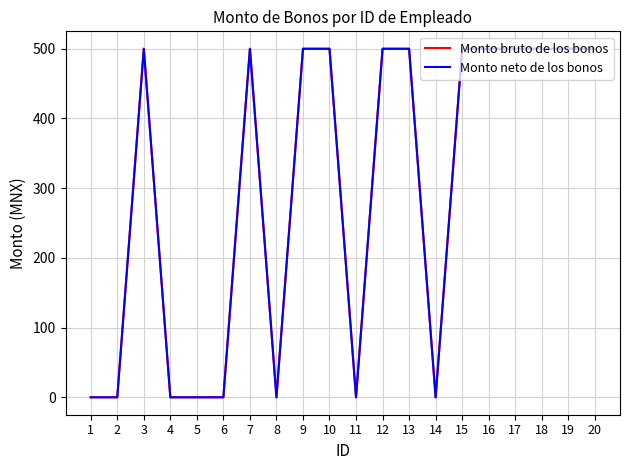

Does the chart display data point markers on the line(s)?

No